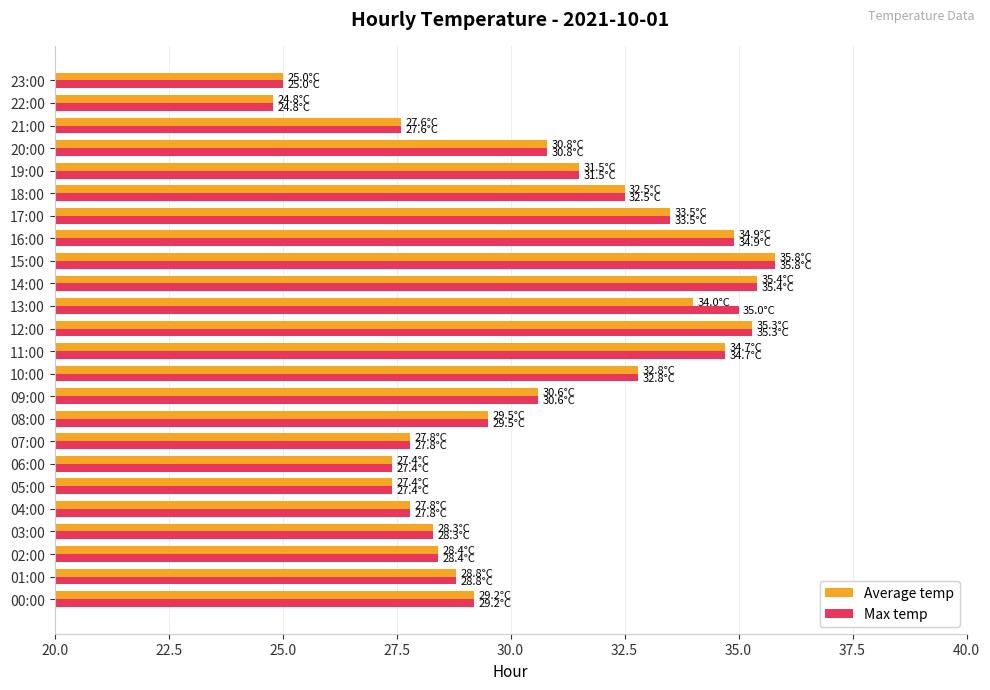

Is it true that Average temp equals 48.2 at 12:00?

False